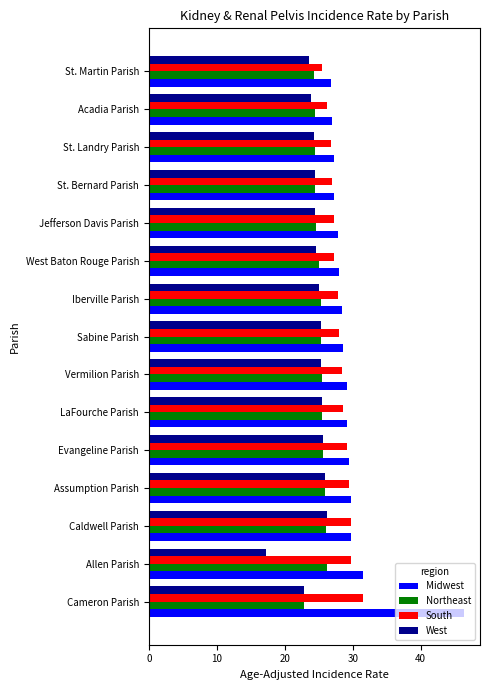

At which category does the chart reach its minimum across all series?

Allen Parish